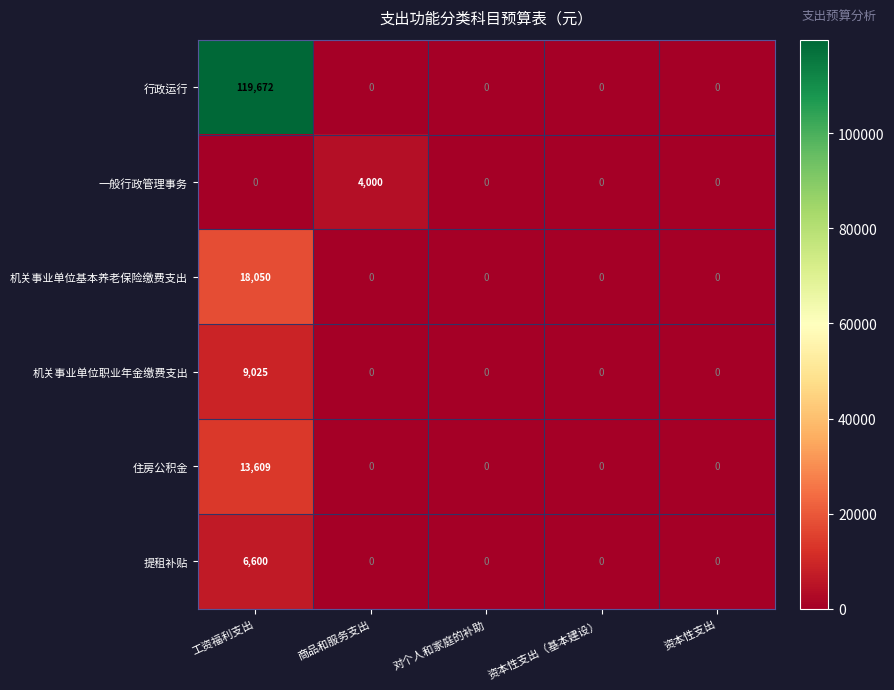

At which label does 一般行政管理事务 reach its peak?

商品和服务支出